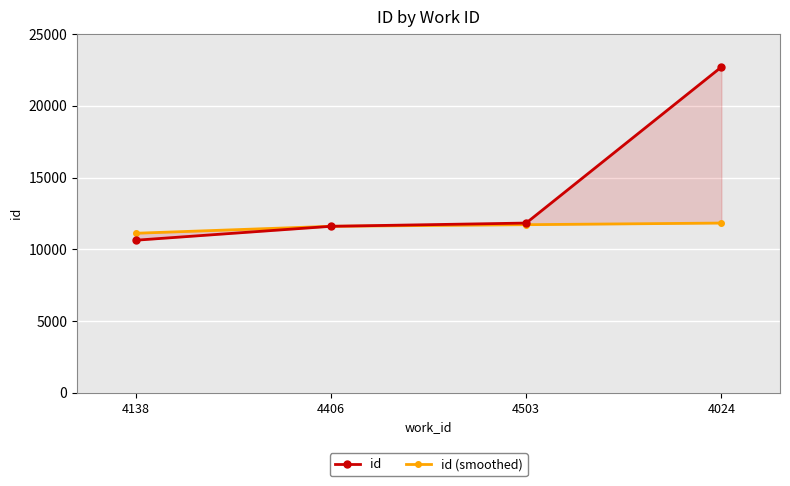

What is the approximate value of id (smoothed) at 4138?

11121